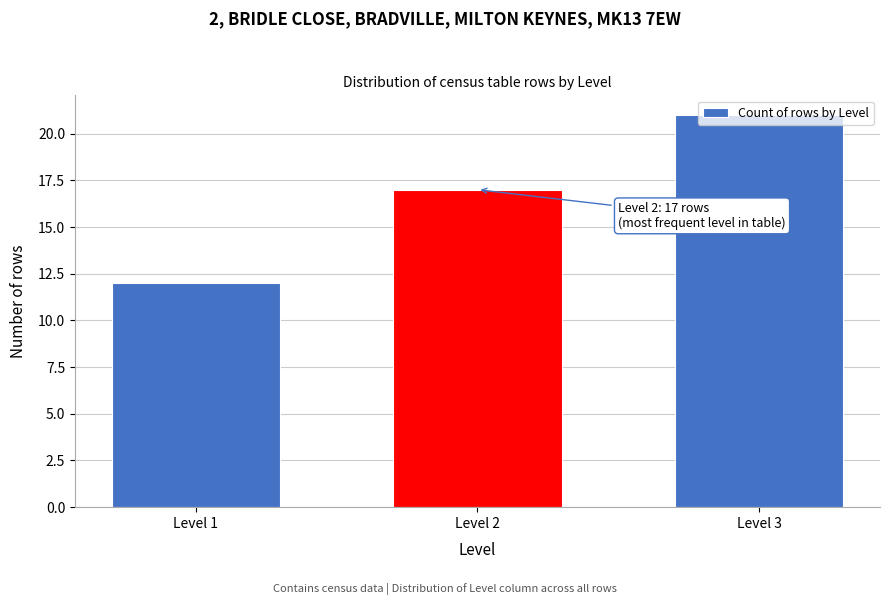

What is the value of the 2nd bar from the left?

17